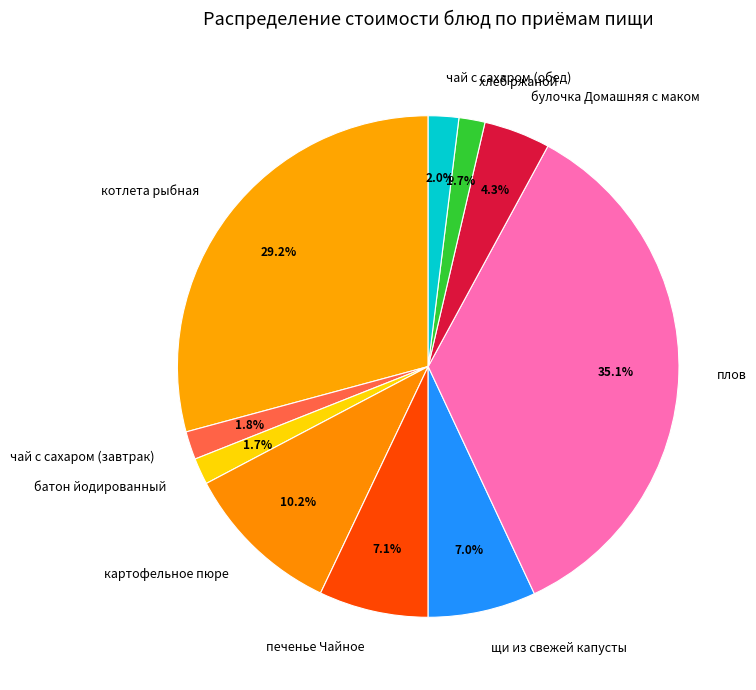

What is the ratio of the value at чай с сахаром (обед) to the value at плов?

0.1